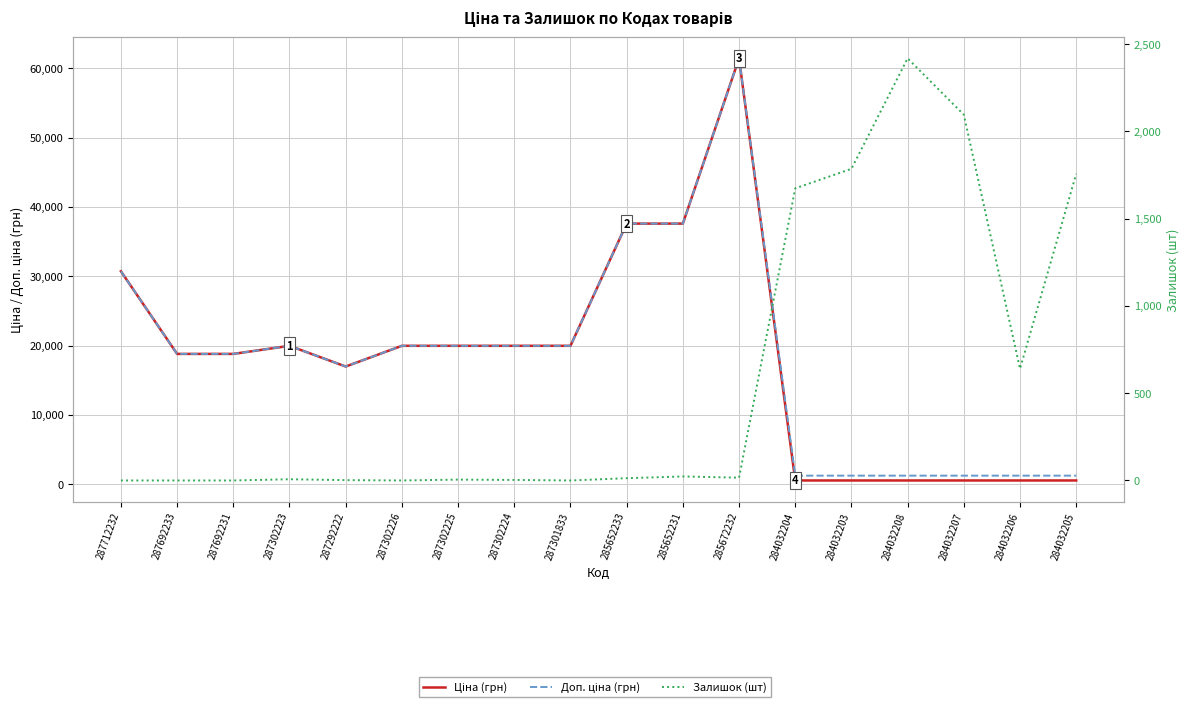

Which series has the widest spread of values?

Ціна (грн)